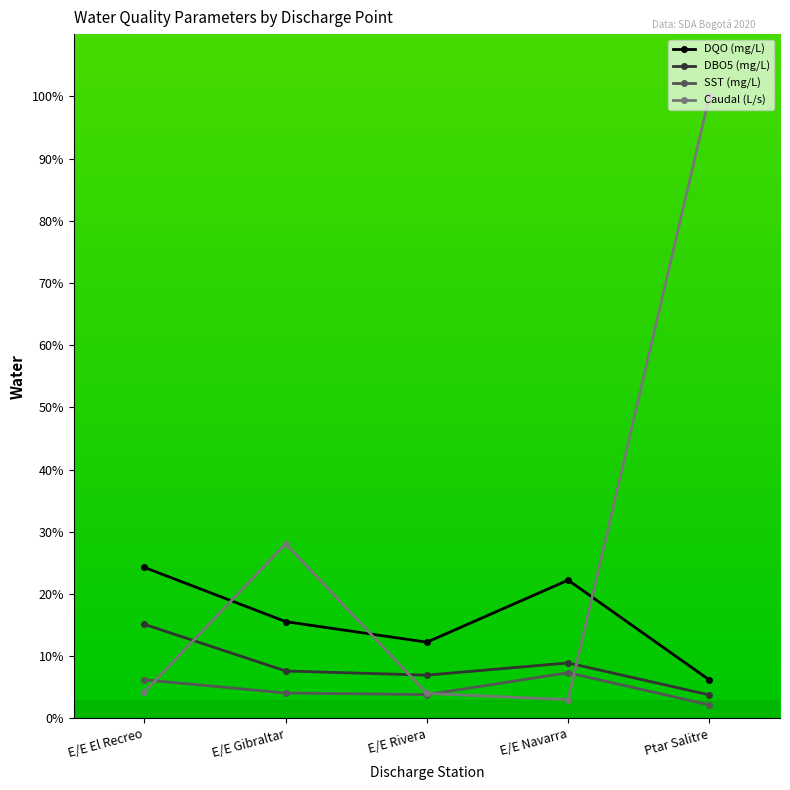

What is the lowest value of the DQO (mg/L) series?

6.2